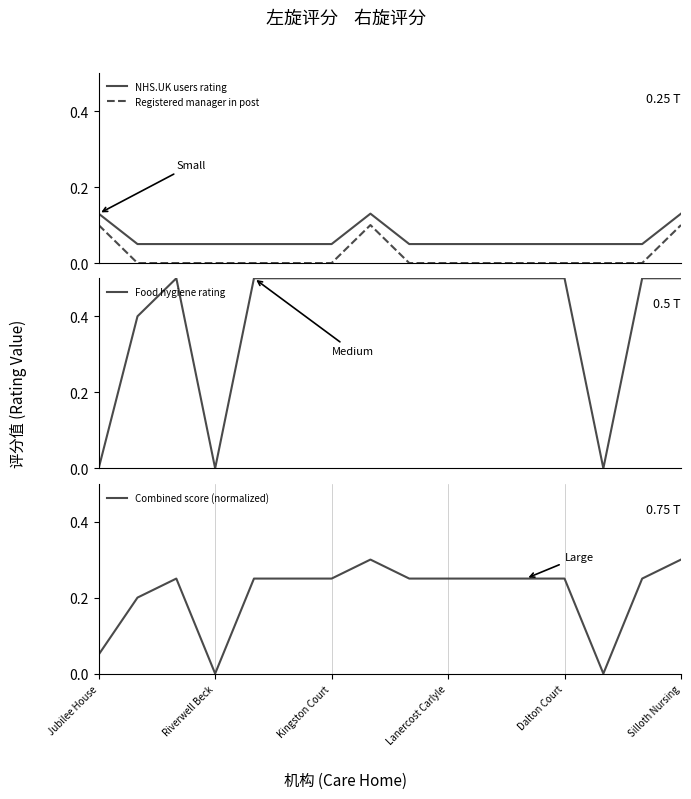

Count the number of categories in the chart.

16